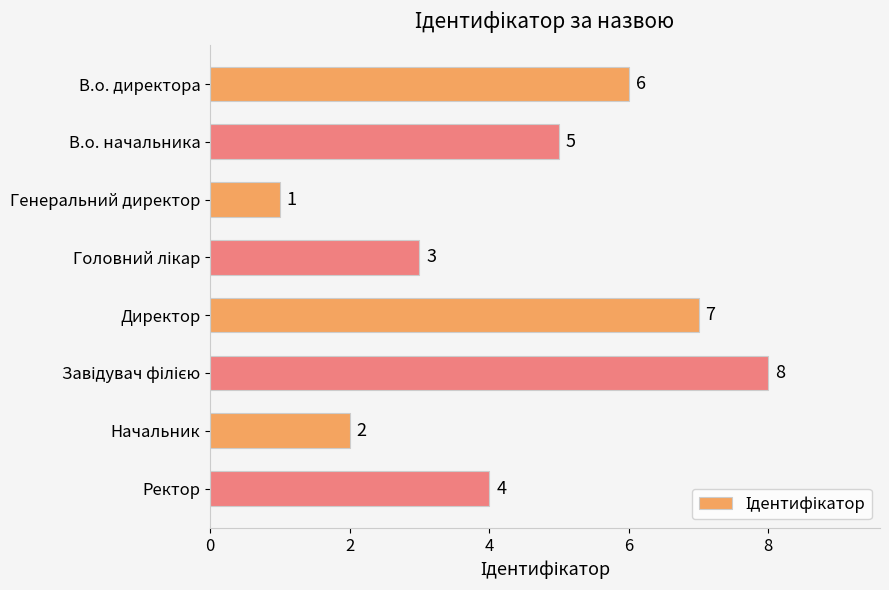

What is the difference between the maximum and second lowest values?

6